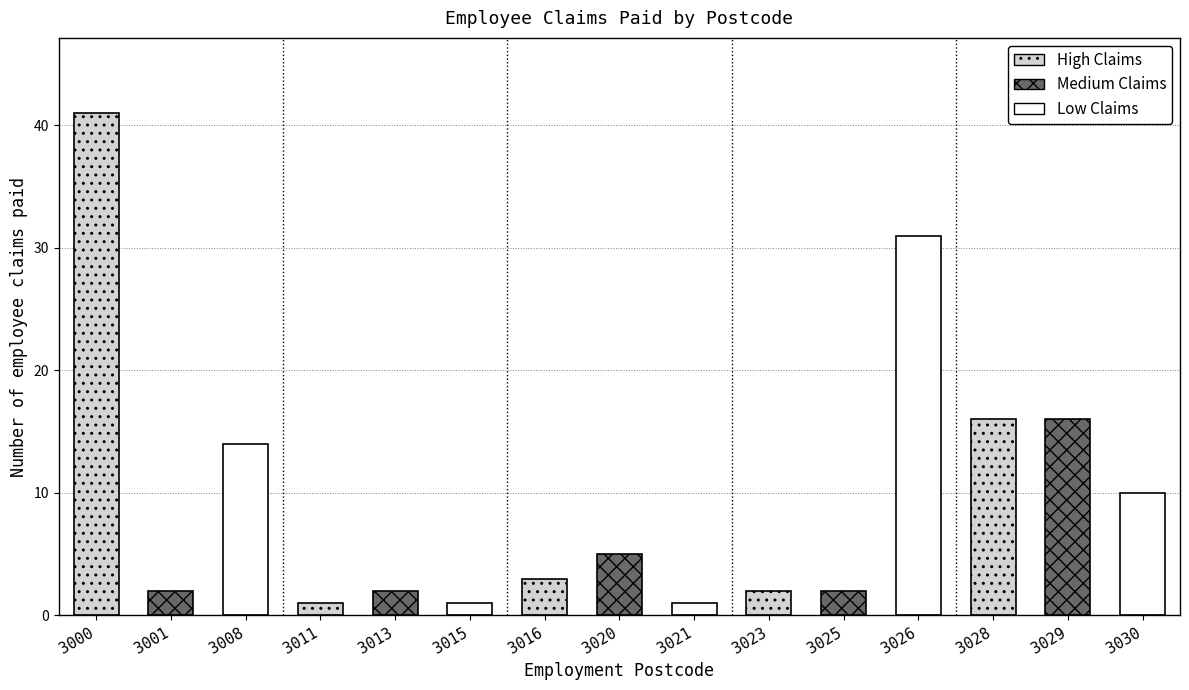

Approximately how many times larger is the value at 3029 compared to 3020?

3.2